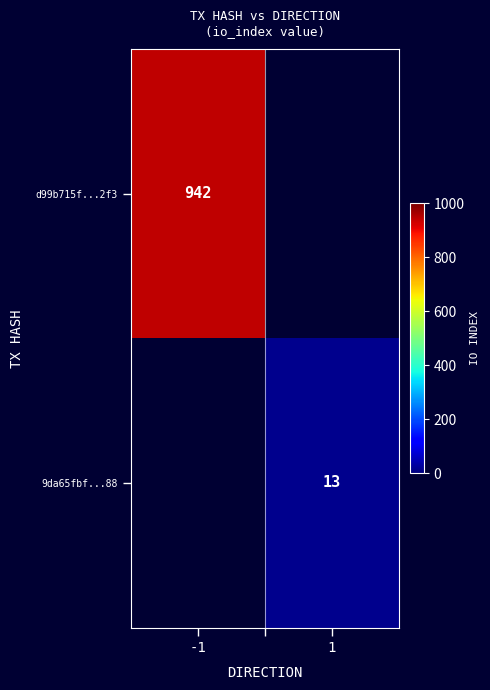

The 9da65fbf...88 series shows 21.5 at 1. True or false?

False